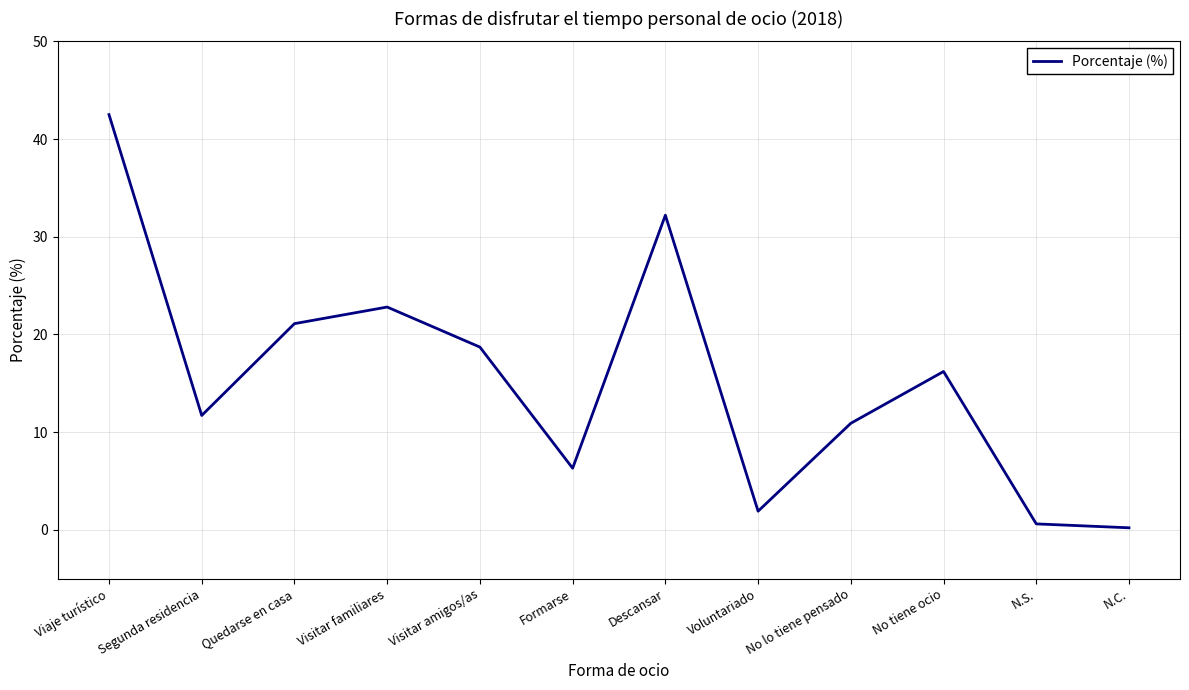

How many values exceed 16?

6